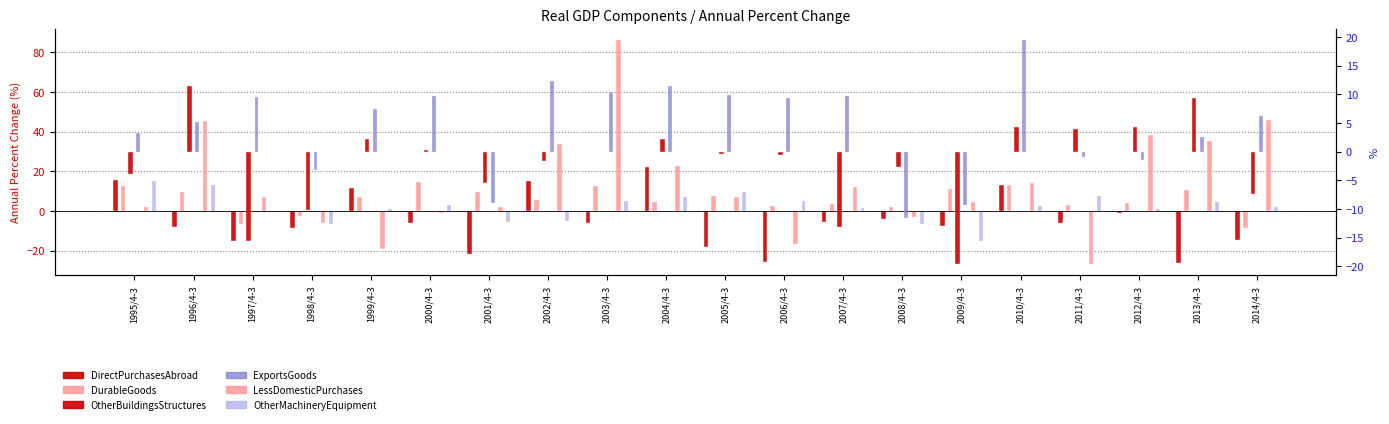

How many values in the DirectPurchasesAbroad series exceed -6?

8